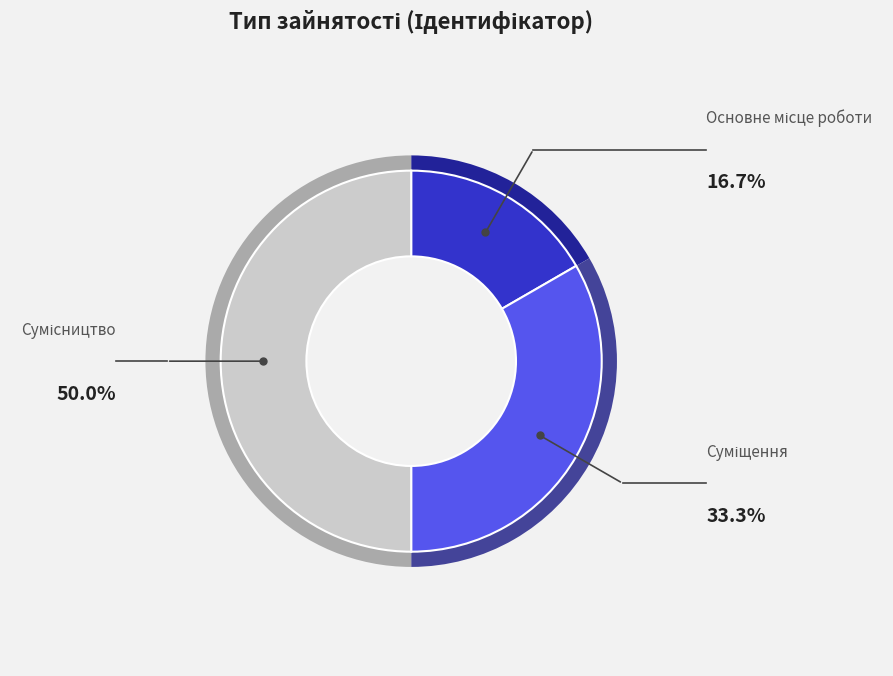

How many slices are in this pie chart?

3